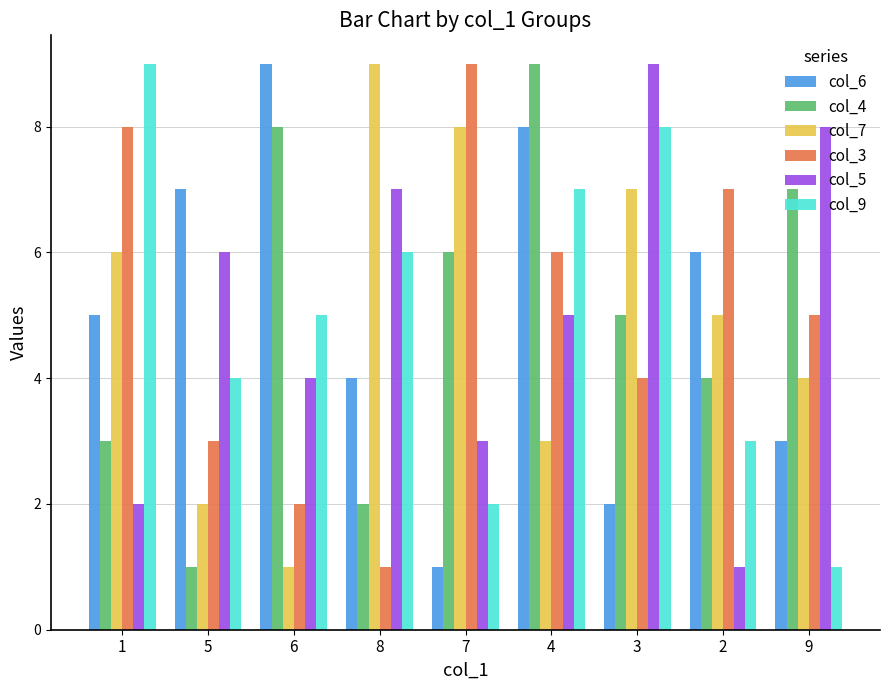

Rank the categories by col_7 value from lowest to highest.

6, 5, 4, 9, 2, 1, 3, 7, 8